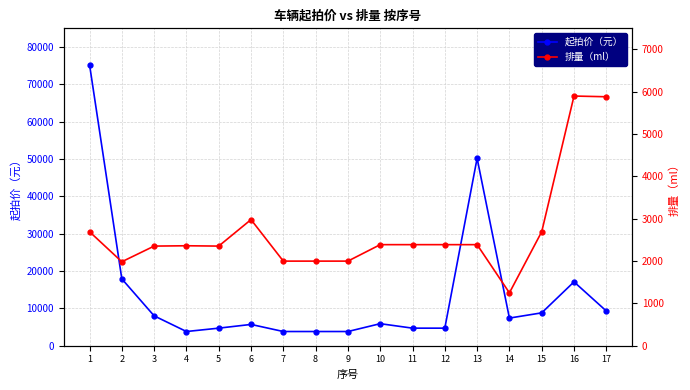

At which category is the sum across all series the highest?

1